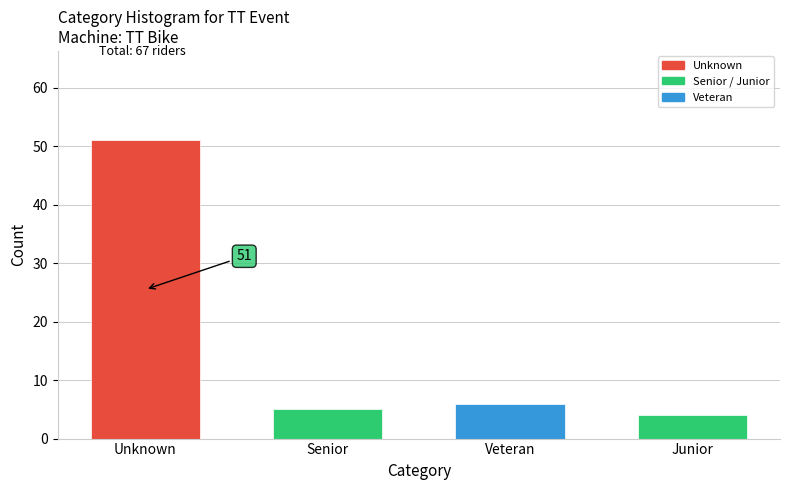

Reading left to right, what are all the values shown in this chart?

51	5	6	4